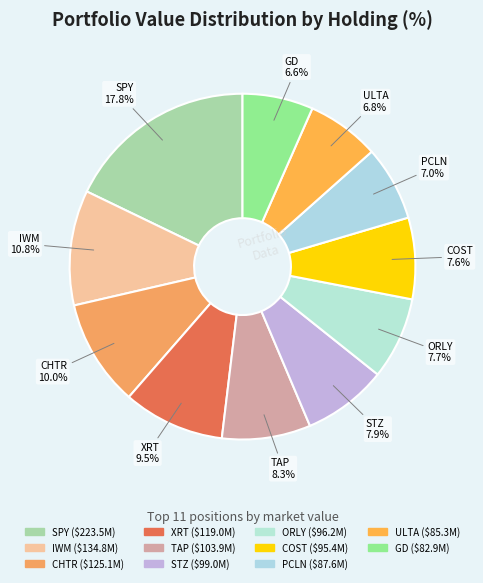

Is it true that COST is 8% of the pie?

True